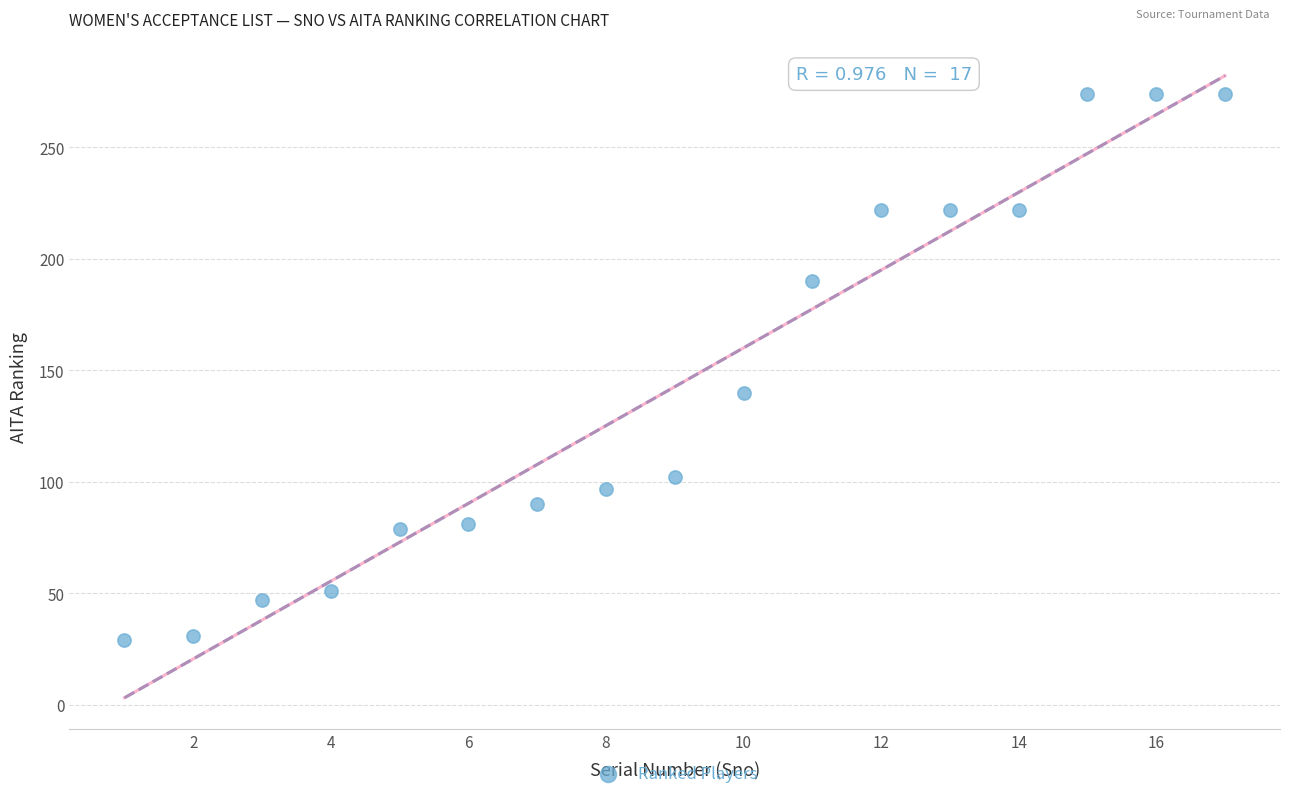

What is the range of X values (max minus min)?

16